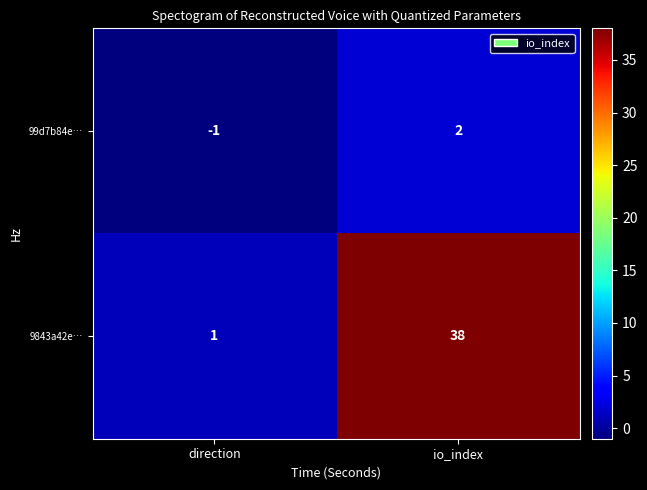

At which category does the chart reach its peak across all series?

io_index